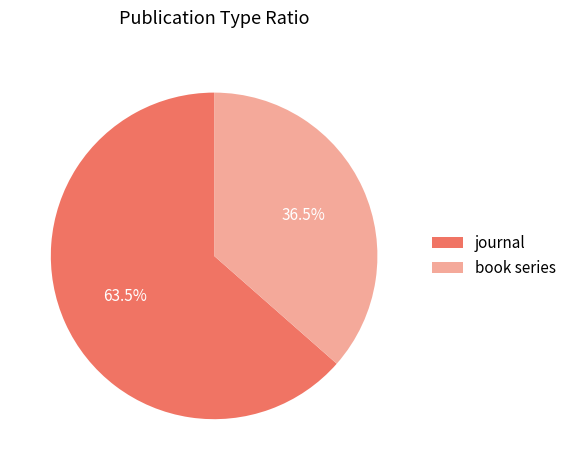

Which category has the biggest portion of the pie?

journal